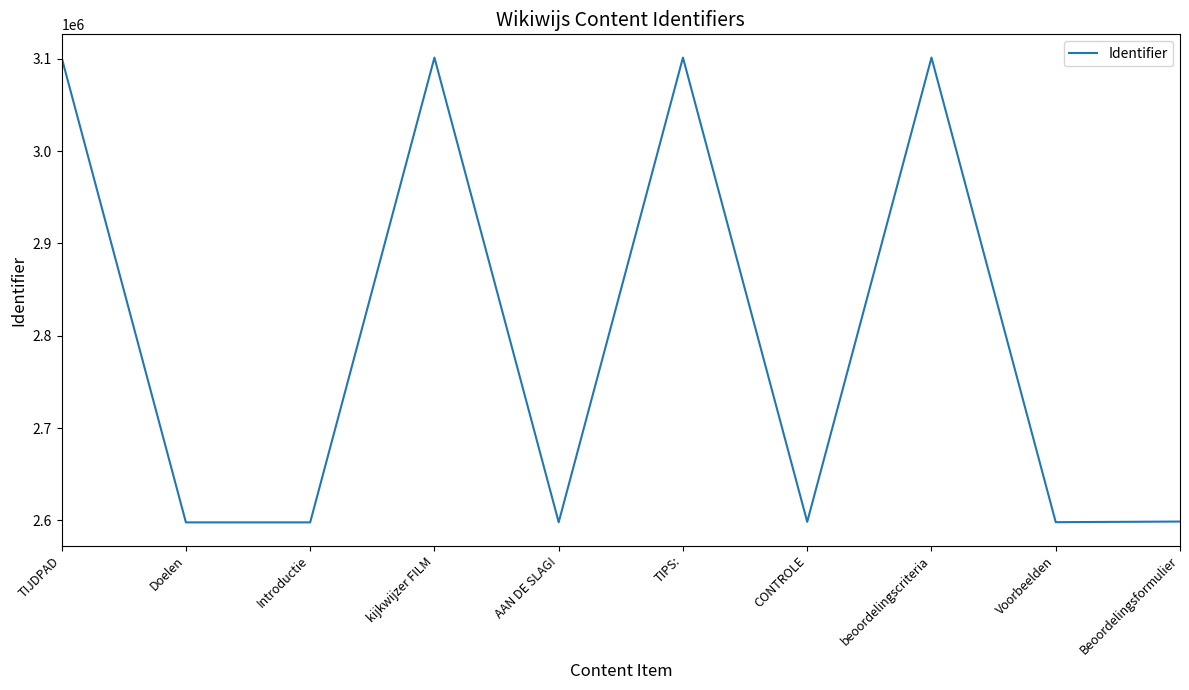

The chart shows a value of 2597910 at Introductie. True or false?

True